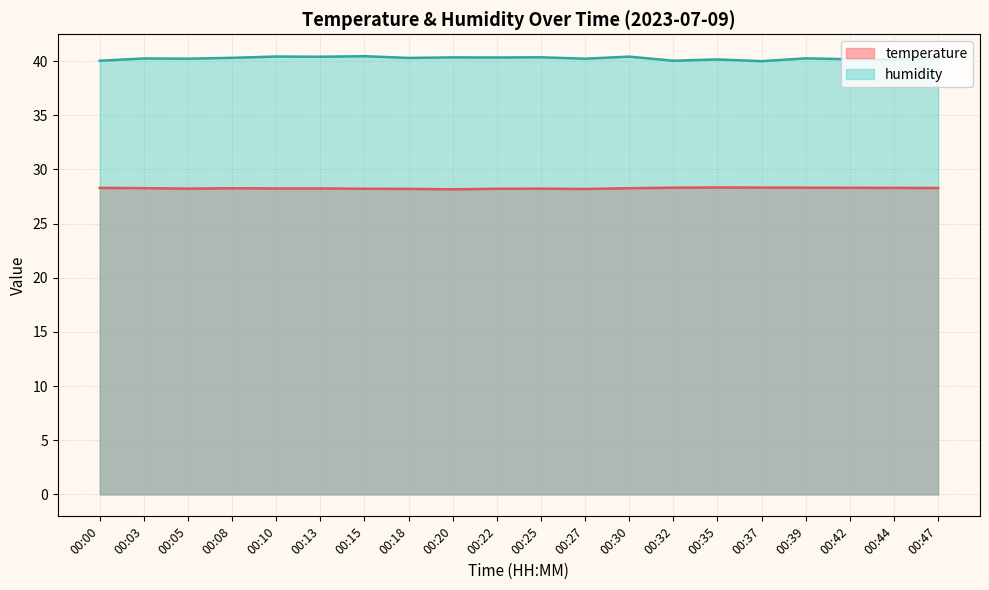

What is the difference between the maximum and minimum values in the temperature series?

0.2